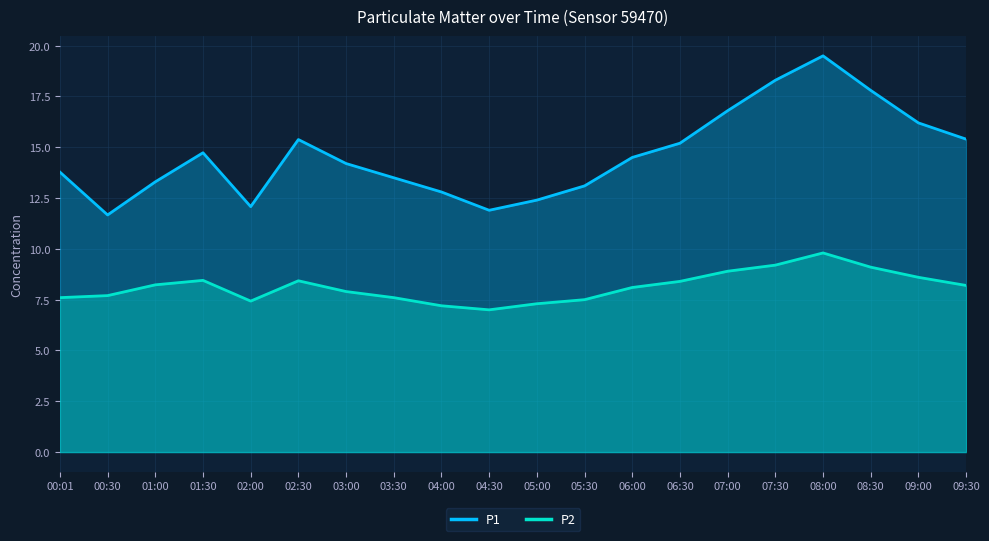

What are all the series names shown in the legend?

P1, P2